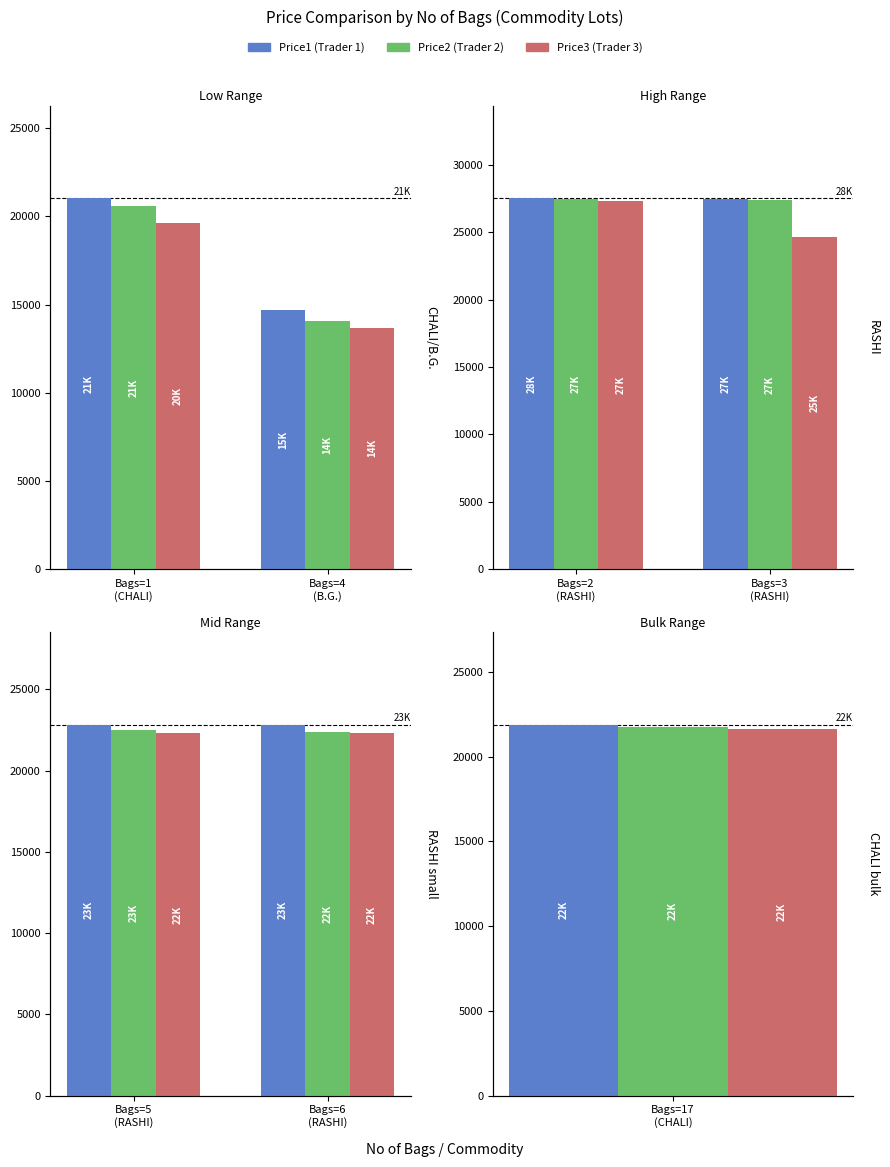

Between Bags=5 (RASHI) and Bags=6 (RASHI), which is larger?

Bags=5 (RASHI)